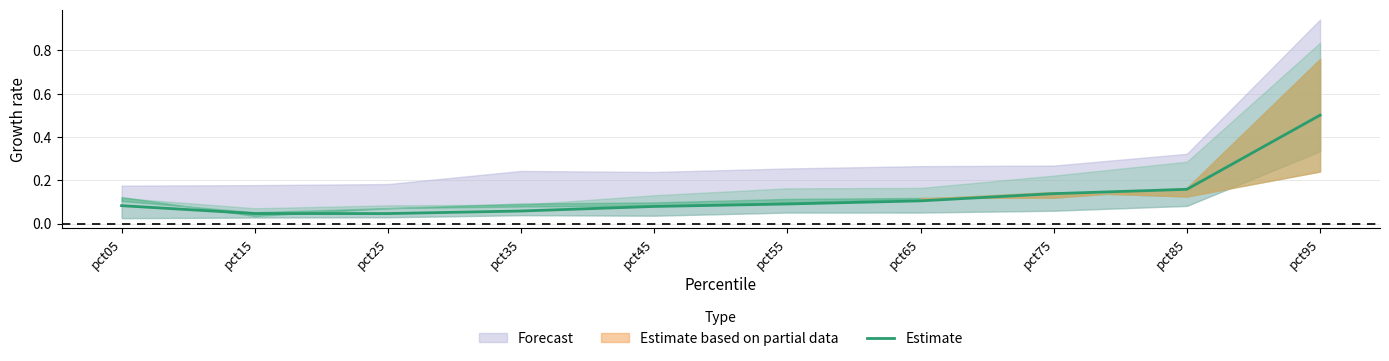

What is the sum of all values?

1.3